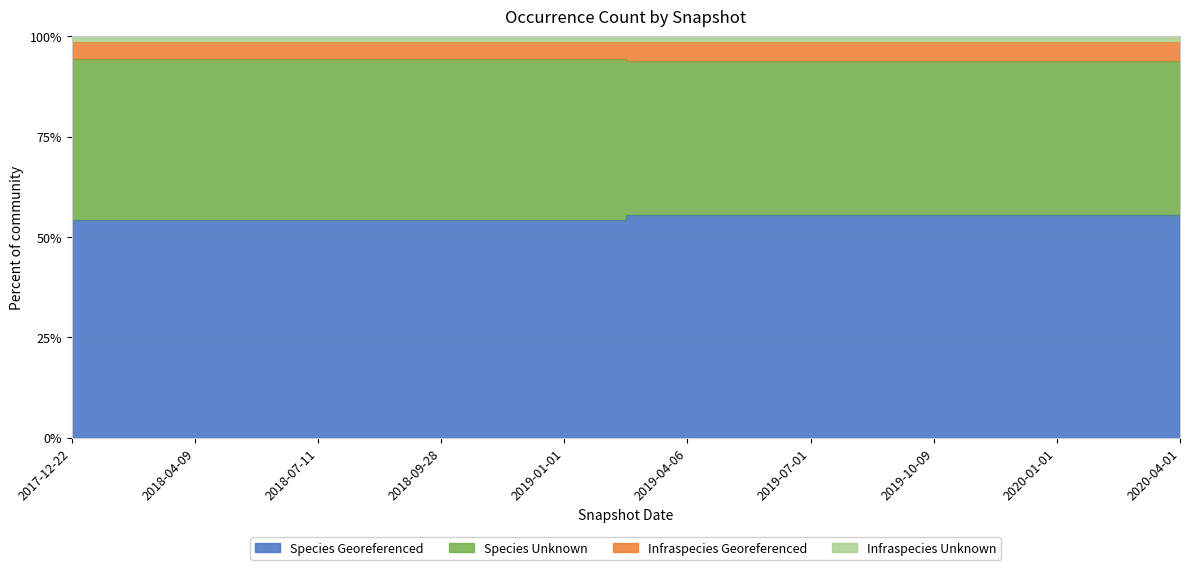

What is the label of the 8th point from the left?

2019-10-09